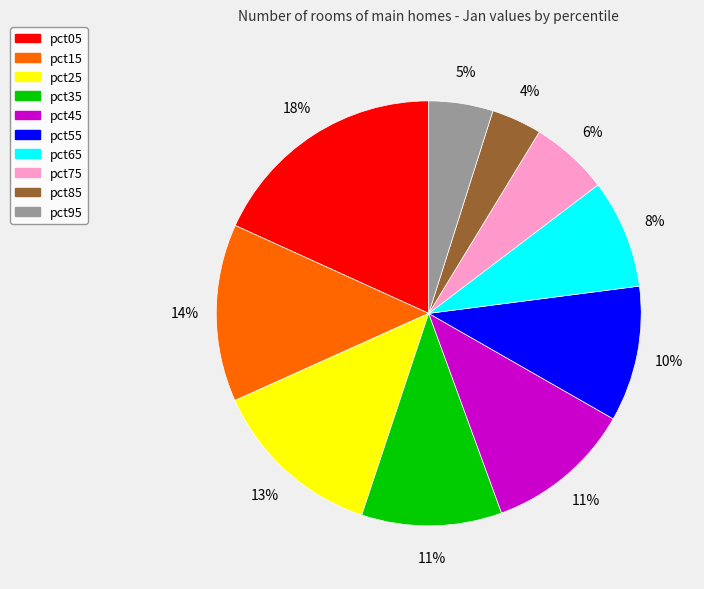

Which slice is the largest?

pct05